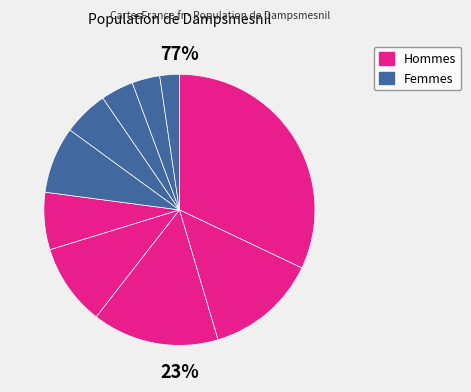

Is there any slice that represents more than half of the pie?

No